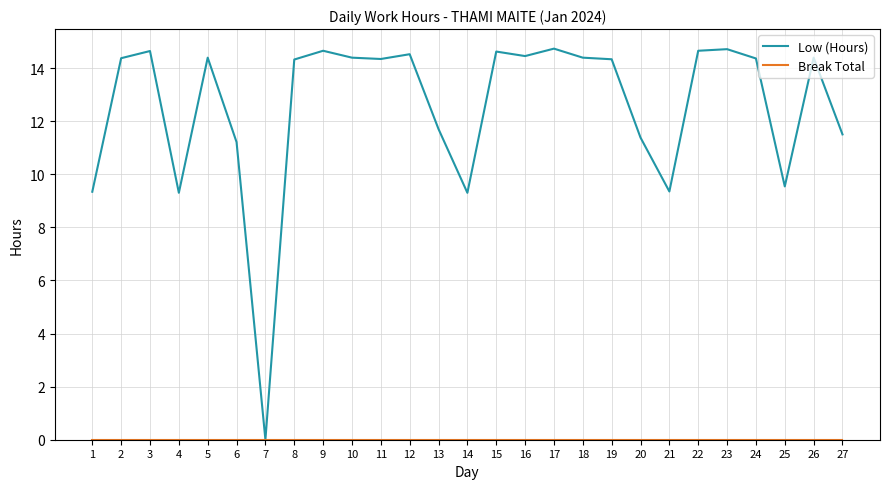

What is the maximum value for Low (Hours)?

14.7